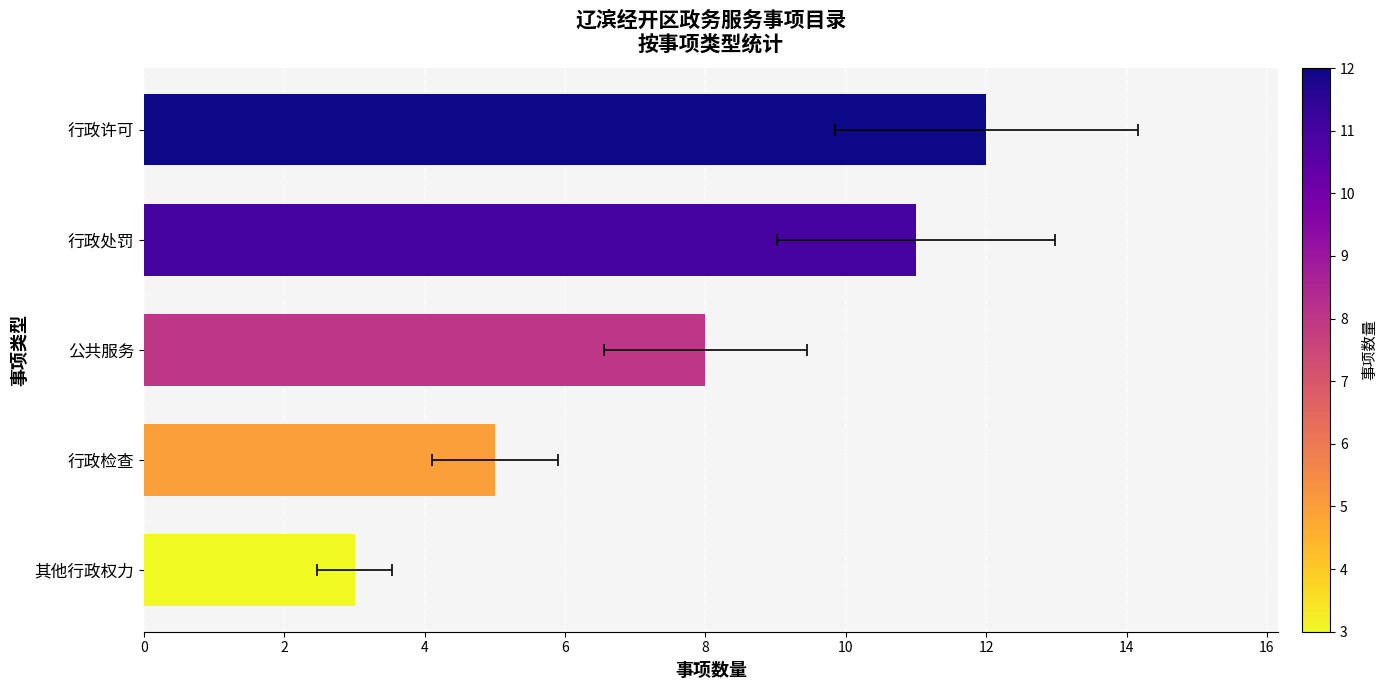

How many distinct data groups are displayed?

1